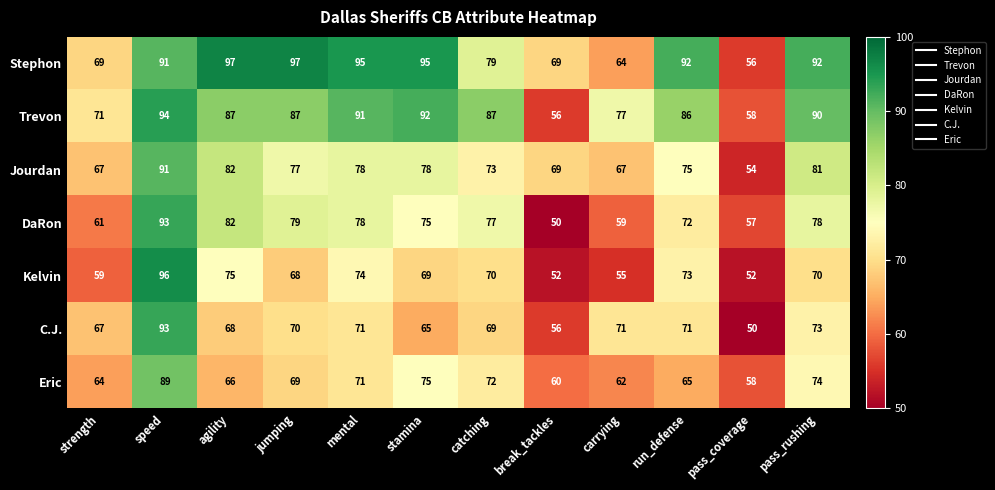

What is the maximum value shown in the chart?

97